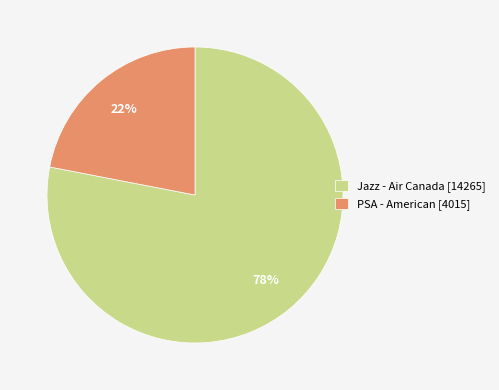

Is it true that Jazz - Air Canada is 78% of the pie?

True